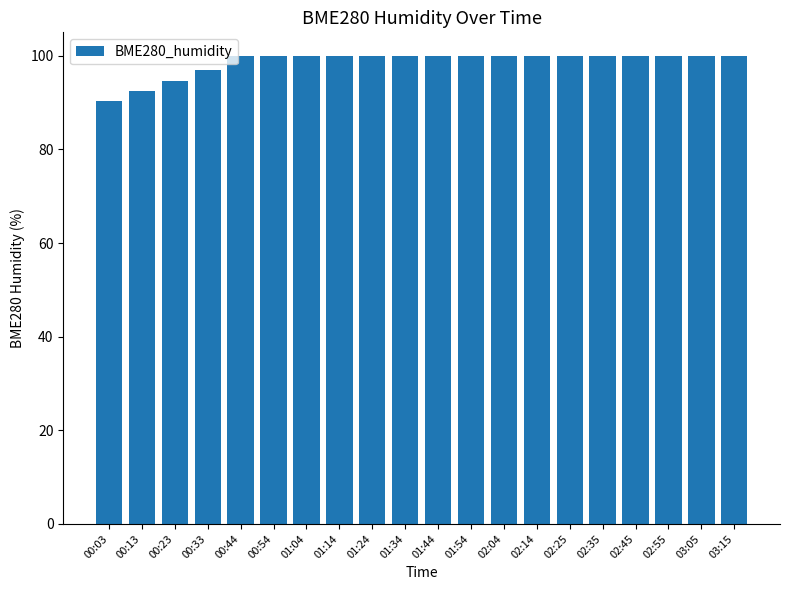

Read the value at 02:04.

100.0